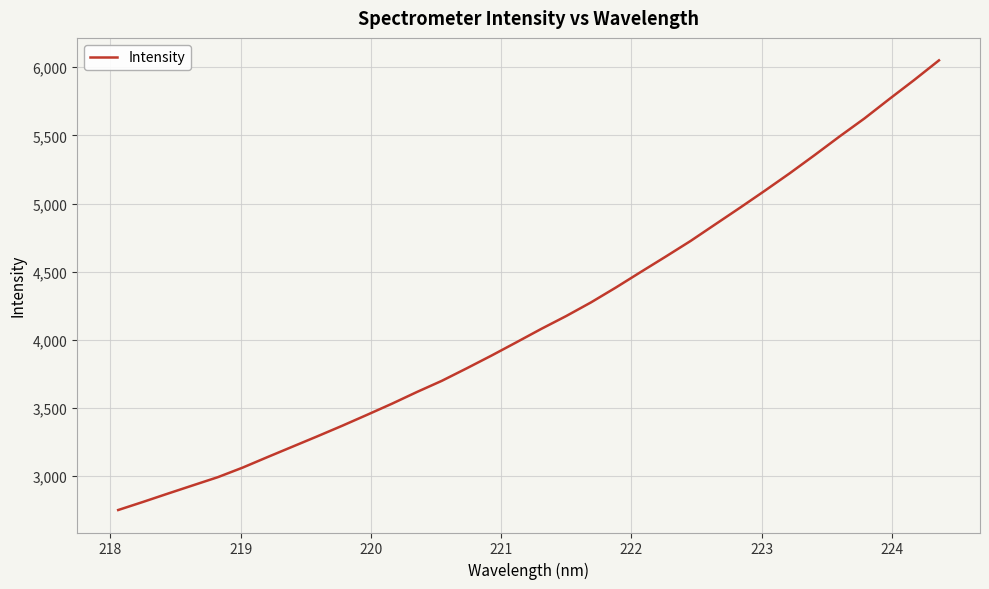

What is the minimum value shown in the chart?

2751.7